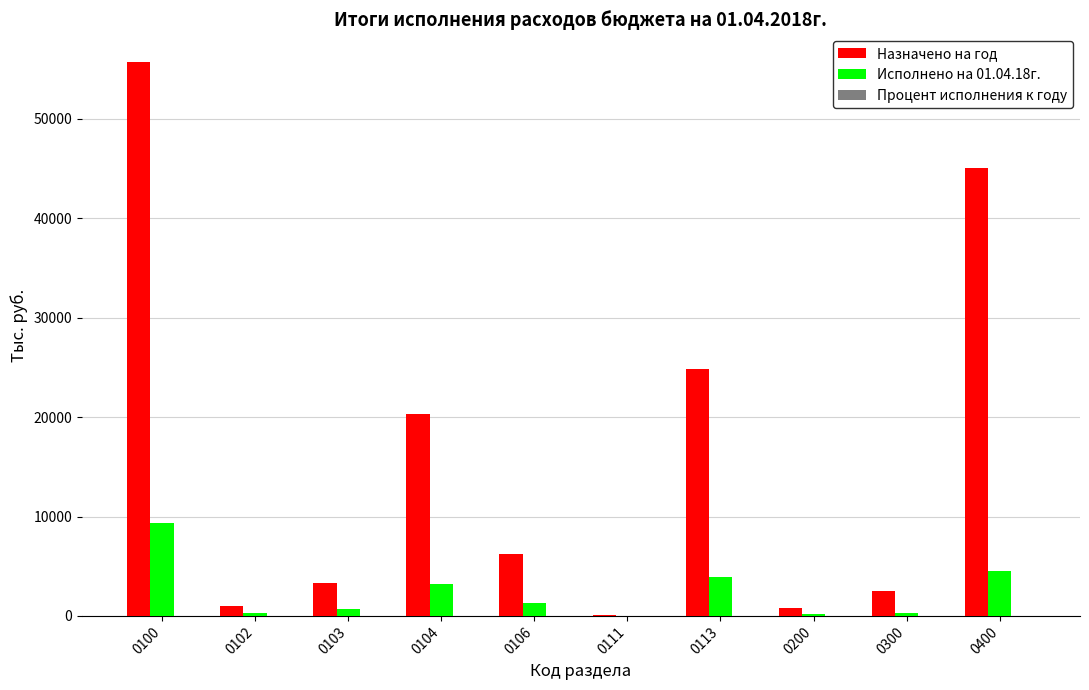

The Исполнено на 01.04.18г. series shows 2250.7 at 0400. True or false?

False